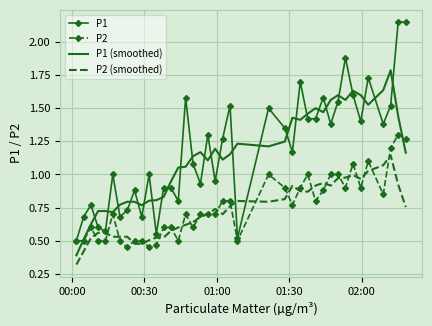

Which series has the largest range (max minus min)?

P1